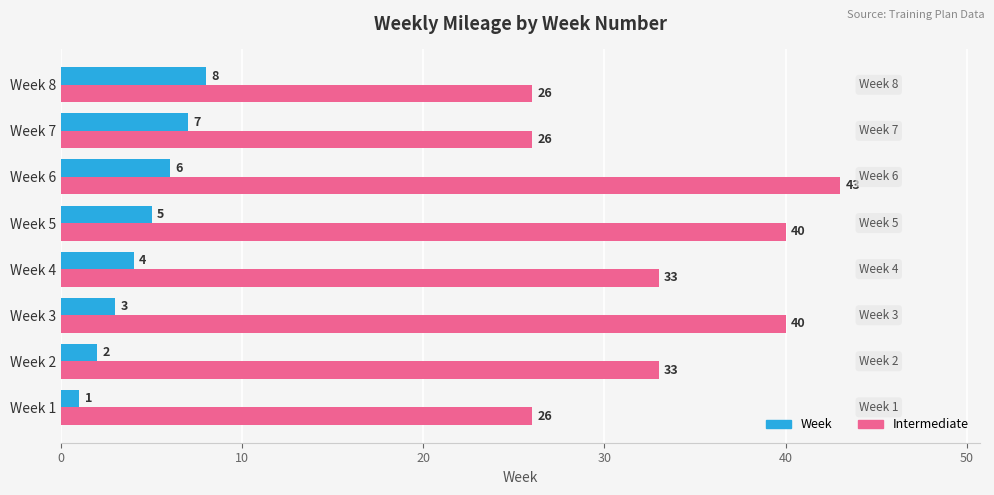

Rank the series by their average value, from lowest to highest.

Week, Intermediate